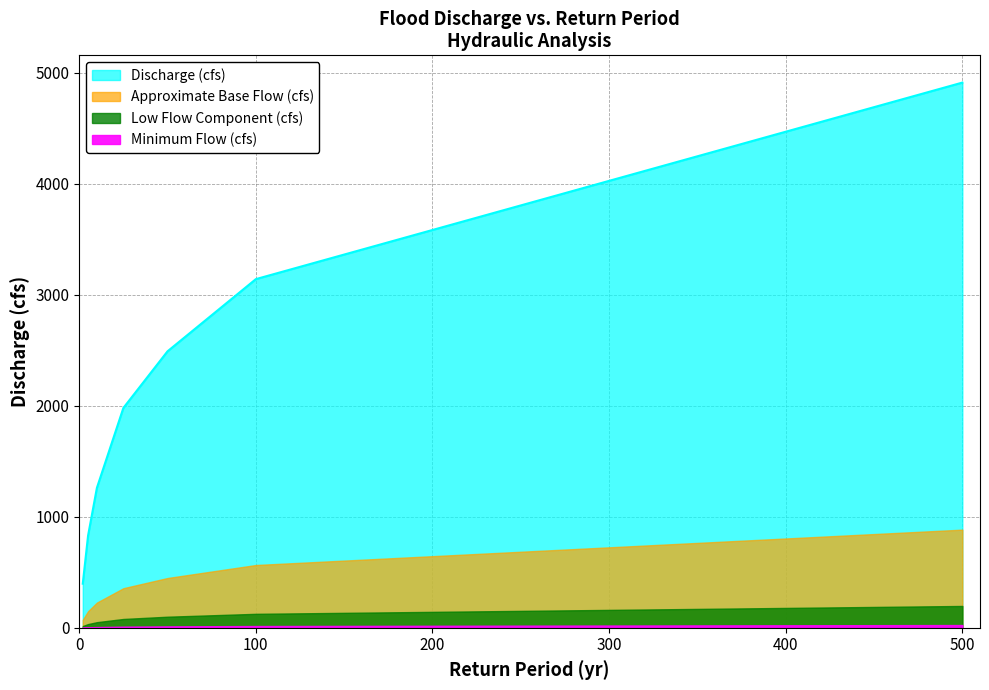

What is the maximum value shown in the chart?

4910